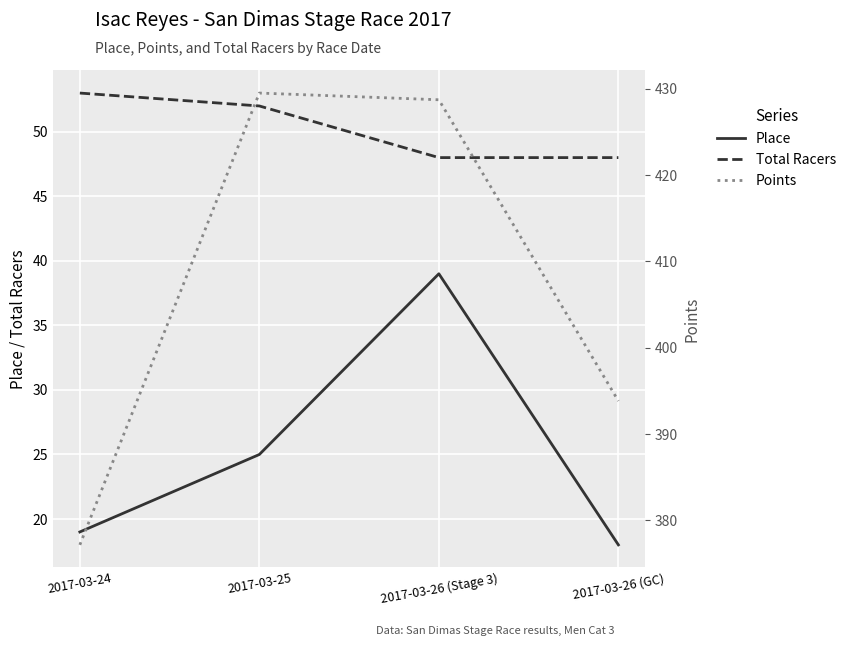

What is the value of the Points point at the 2nd from the left?

429.5